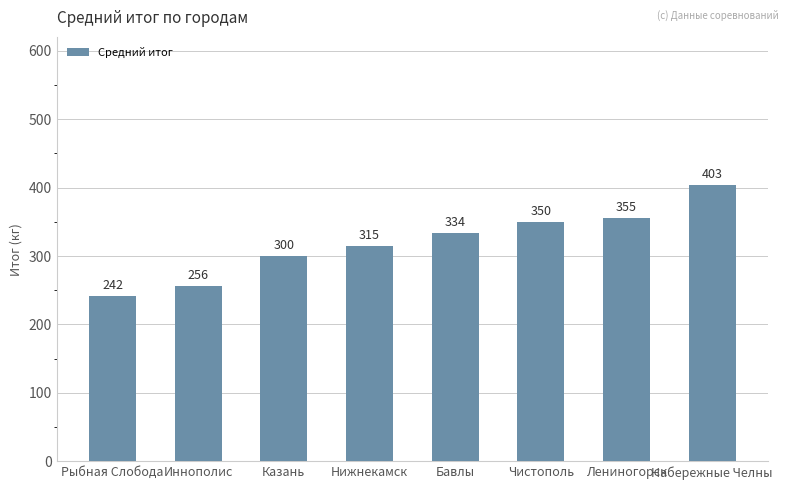

Does the chart contain stacked bars?

No